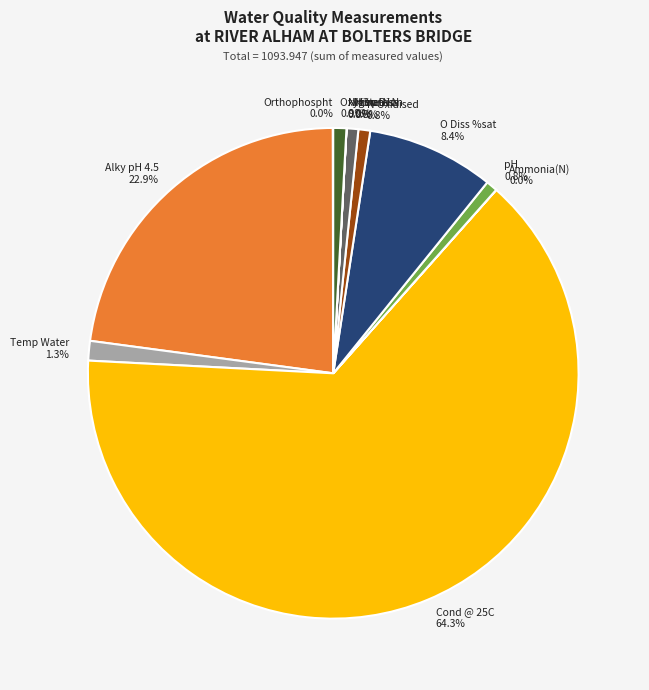

Which slice represents more than half of the pie?

Cond @ 25C